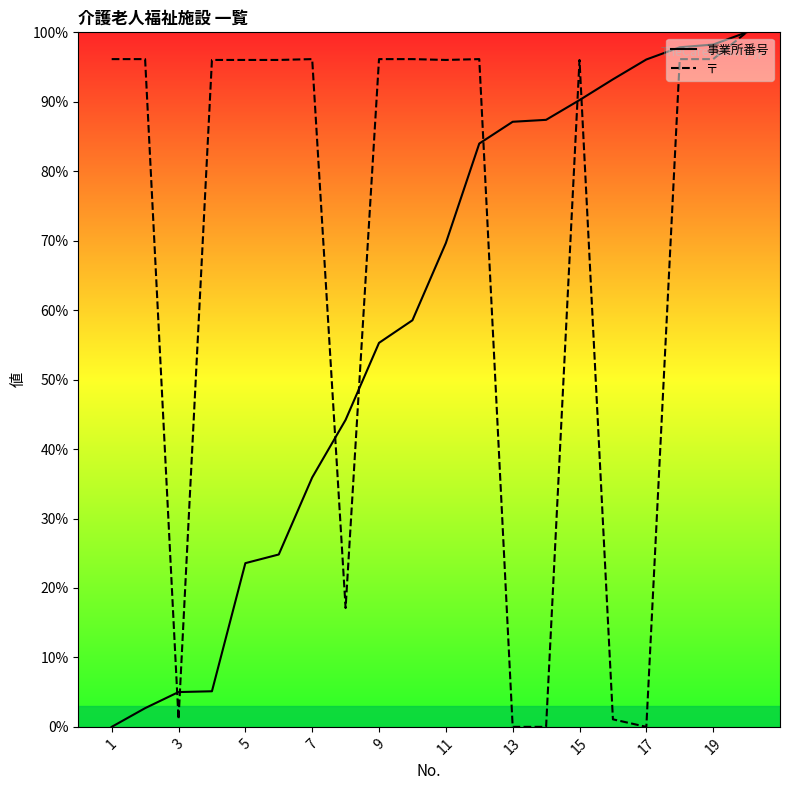

Which category has the lowest value across all series?

1